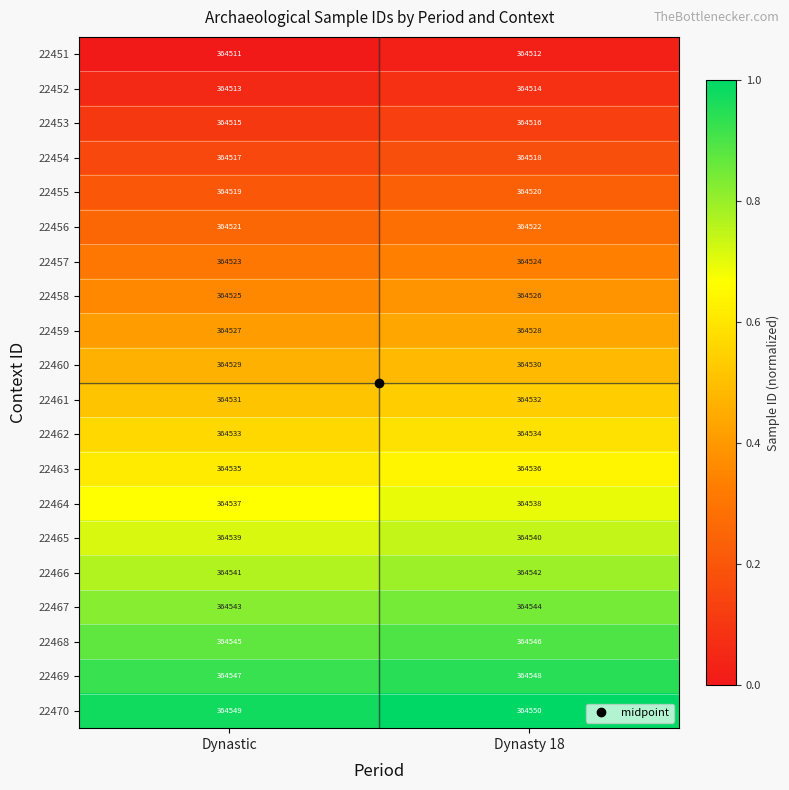

At which label is 22470 closest to 364549?

Dynastic